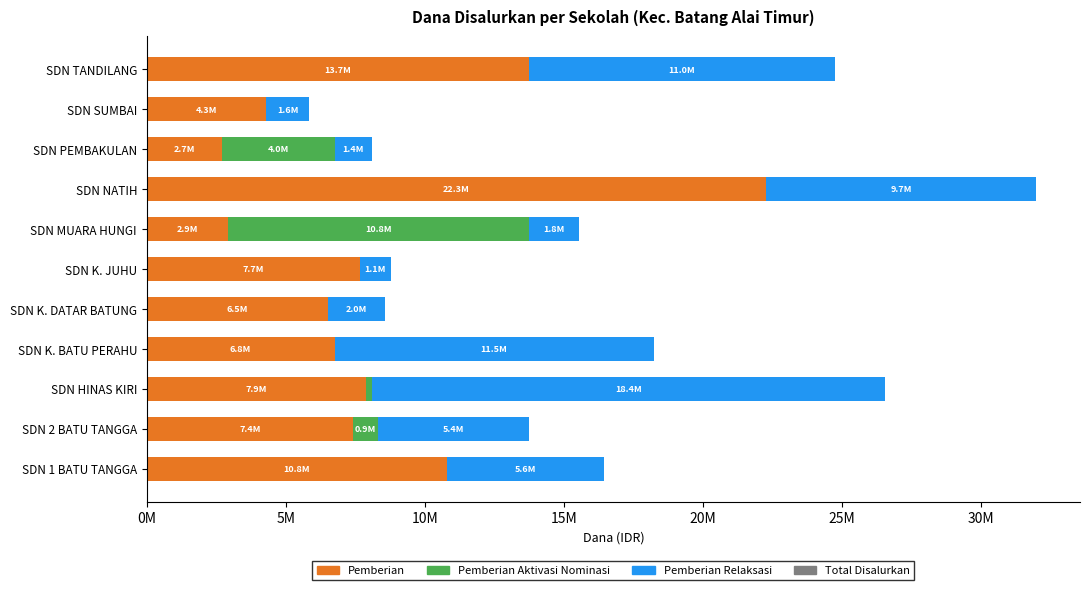

The Pemberian Relaksasi series shows 2827302 at SDN 2 BATU TANGGA. True or false?

False